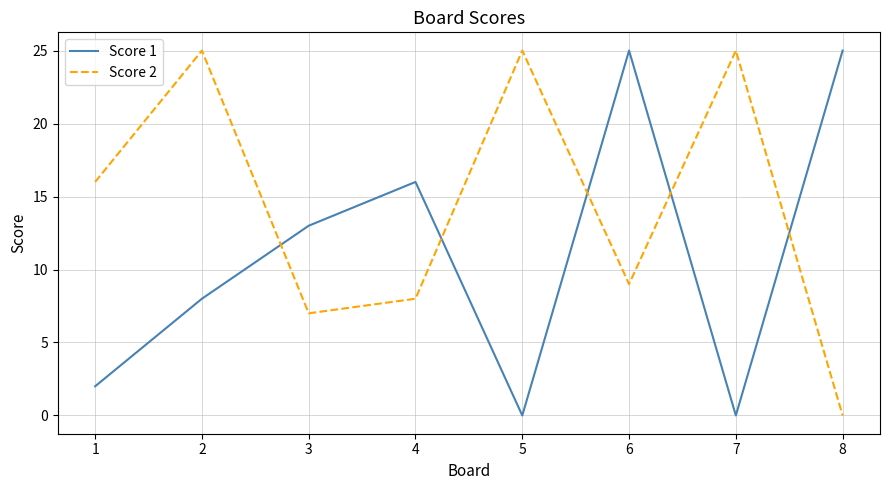

True or false: Score 1 has a value of 25 at 6.

True